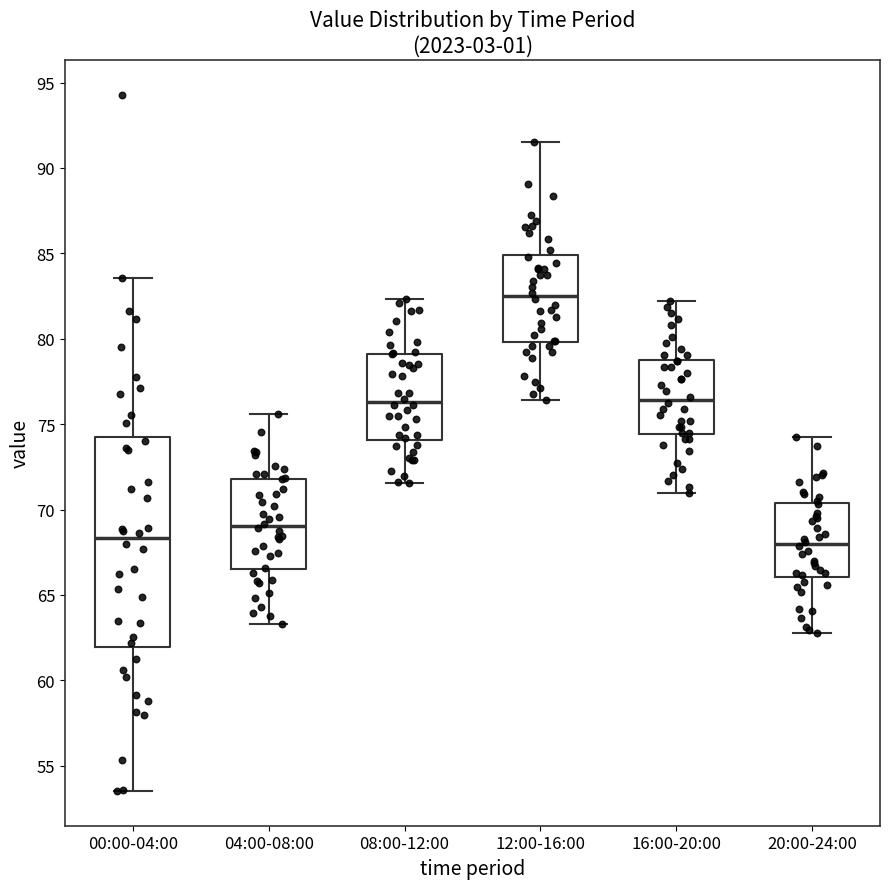

Reading left to right, read every box against the y-axis: the position of its median line, the range the box covers, and the ends of its whiskers. The values are not printed on the chart, so give them approximately, as read against the axis.

00:00-04:00: median 68.5, box 62.0 to 74.5, whiskers 53.5 to 83.5
04:00-08:00: median 69.0, box 66.5 to 72.0, whiskers 63.5 to 75.5
08:00-12:00: median 76.5, box 74.0 to 79.0, whiskers 71.5 to 82.5
12:00-16:00: median 82.5, box 80.0 to 85.0, whiskers 76.5 to 91.5
16:00-20:00: median 76.5, box 74.5 to 79.0, whiskers 71.0 to 82.0
20:00-24:00: median 68.0, box 66.0 to 70.5, whiskers 63.0 to 74.5